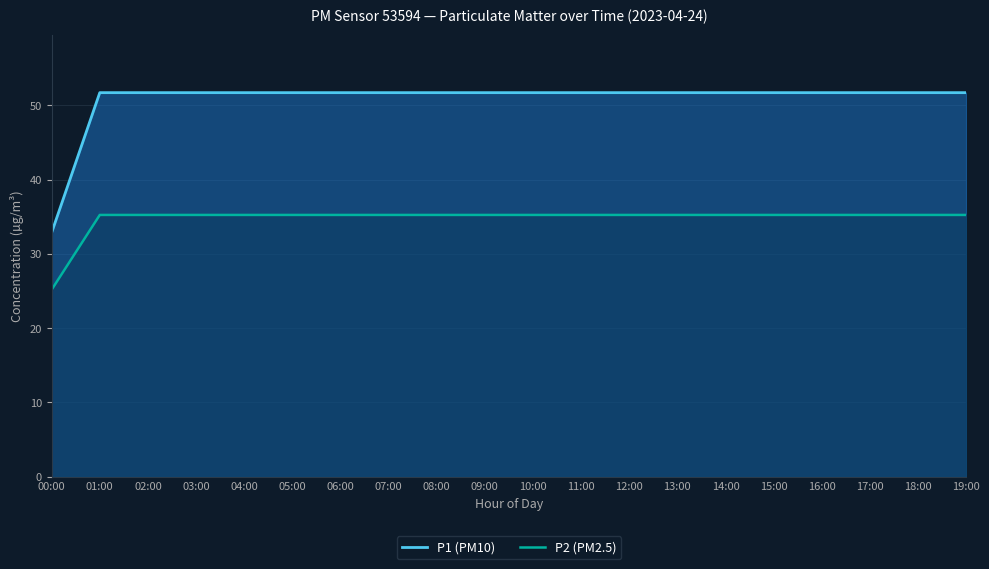

What are all the series names shown in the legend?

P1 (PM10), P2 (PM2.5)